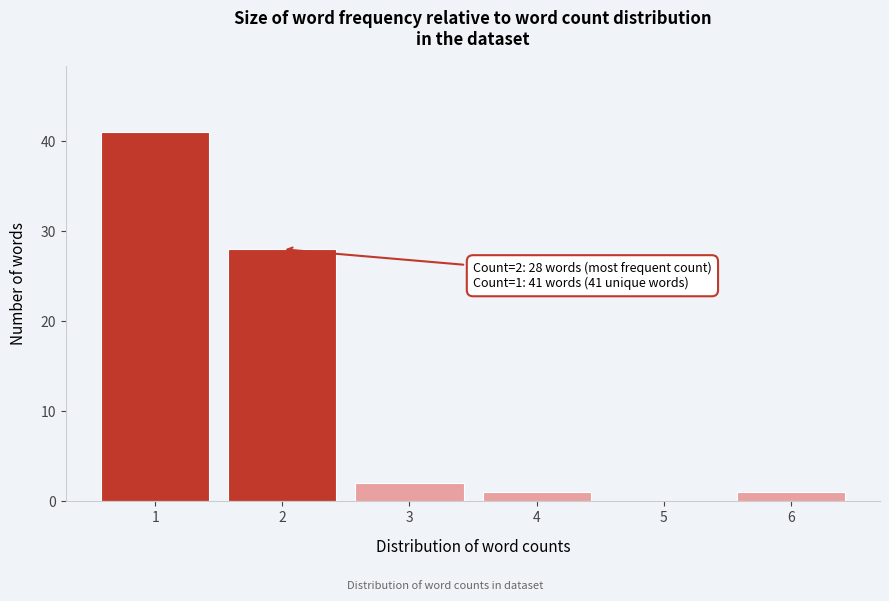

Reading left to right, transcribe all the data shown in this chart.

1=41	2=28	3=2	4=1	5=0	6=1